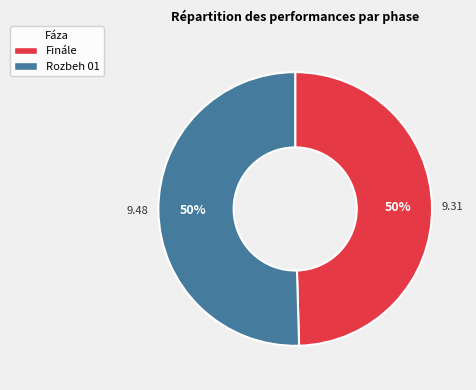

To the nearest percent, what is the combined percentage of Finále and Rozbeh 01?

100%